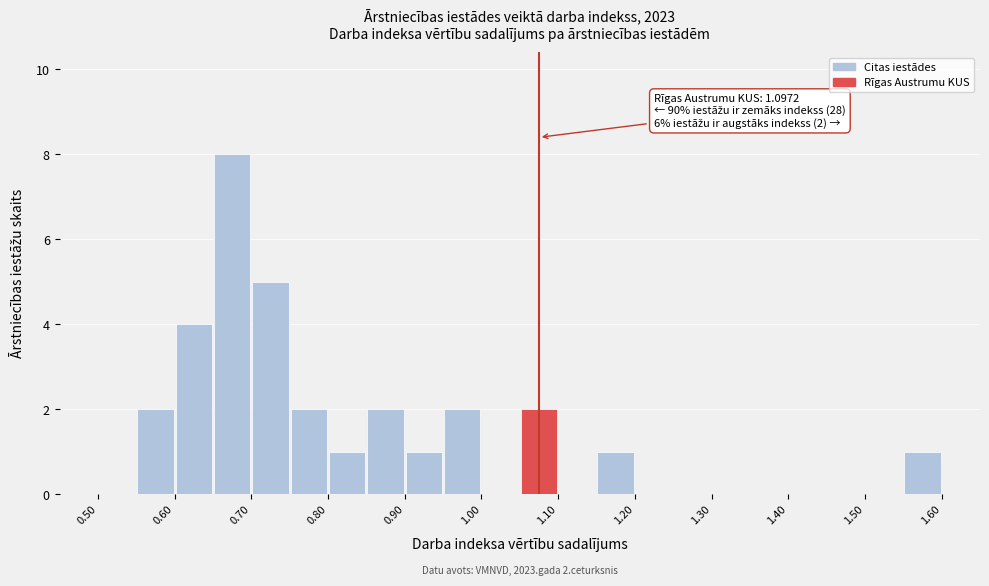

Over which range of the x-axis is the bar tallest?

0.65 to 0.70